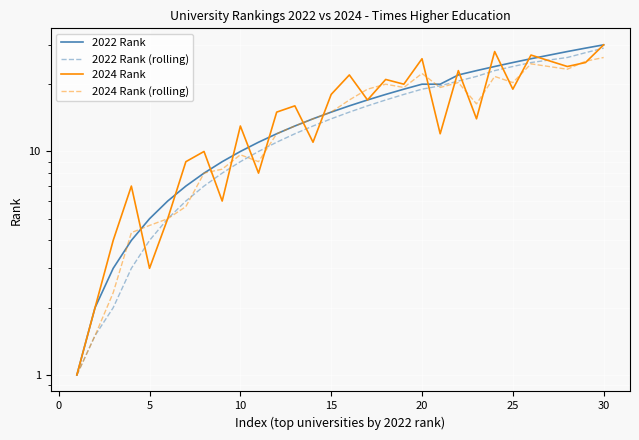

How many lines are shown in the chart?

4